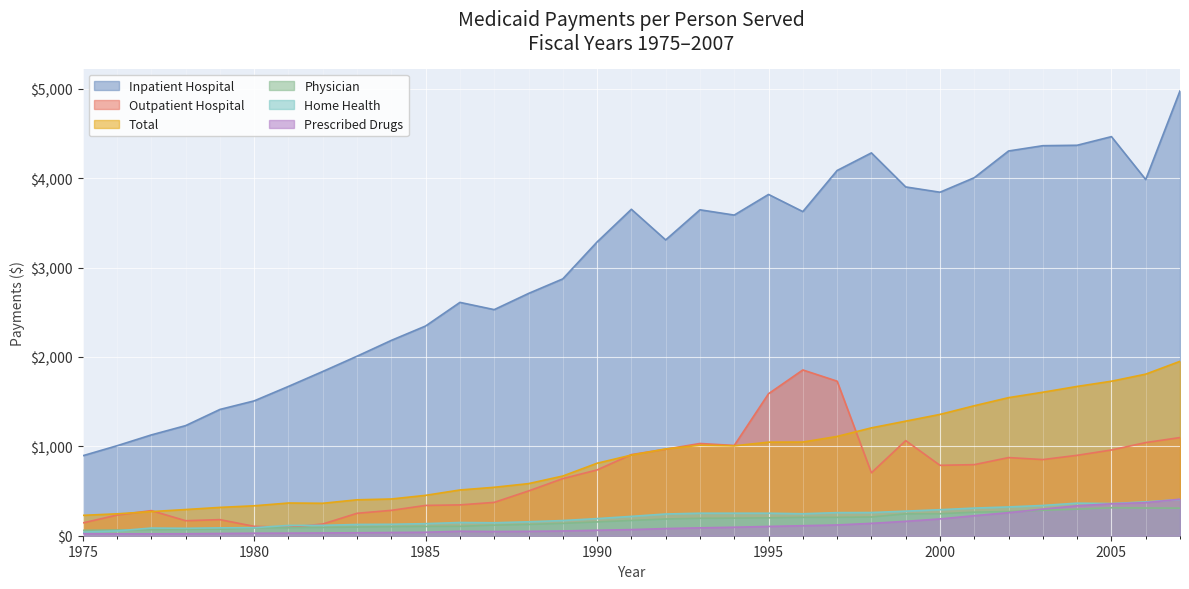

List the labels in order of Prescribed Drugs value, smallest first.

1976, 1977, 1978, 1975, 1979, 1980, 1981, 1982, 1983, 1984, 1985, 1987, 1988, 1986, 1989, 1990, 1991, 1992, 1993, 1994, 1995, 1996, 1997, 1998, 1999, 2000, 2001, 2002, 2003, 2004, 2005, 2006, 2007